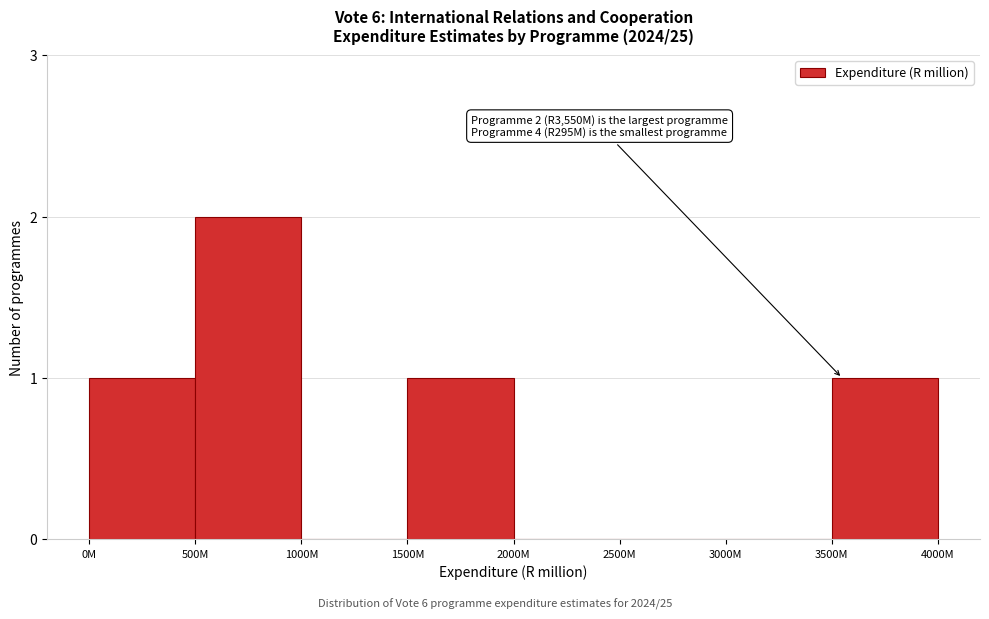

Reading left to right, list all the values displayed in this chart.

0M=1	500M=2	1000M=0	1500M=1	2000M=0	2500M=0	3000M=0	3500M=1